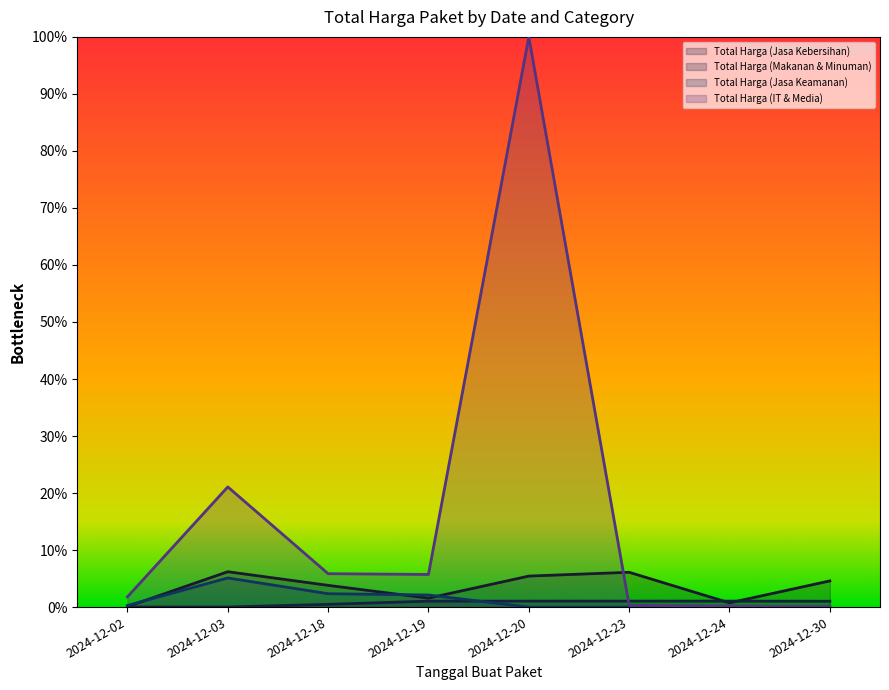

What are all the series names shown in the legend?

Total Harga (Jasa Kebersihan), Total Harga (Makanan & Minuman), Total Harga (Jasa Keamanan), Total Harga (IT & Media)